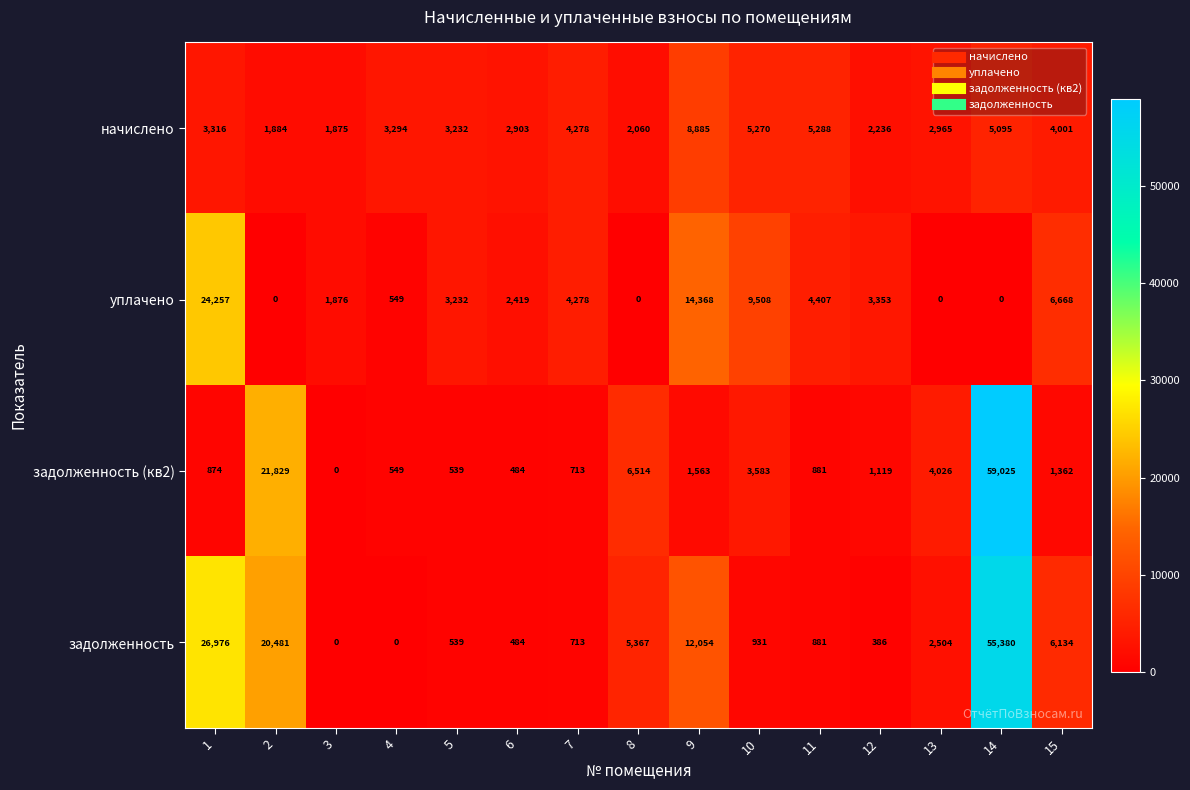

At 1, list the series in order from largest to smallest.

задолженность, уплачено, начислено, задолженность (кв2)